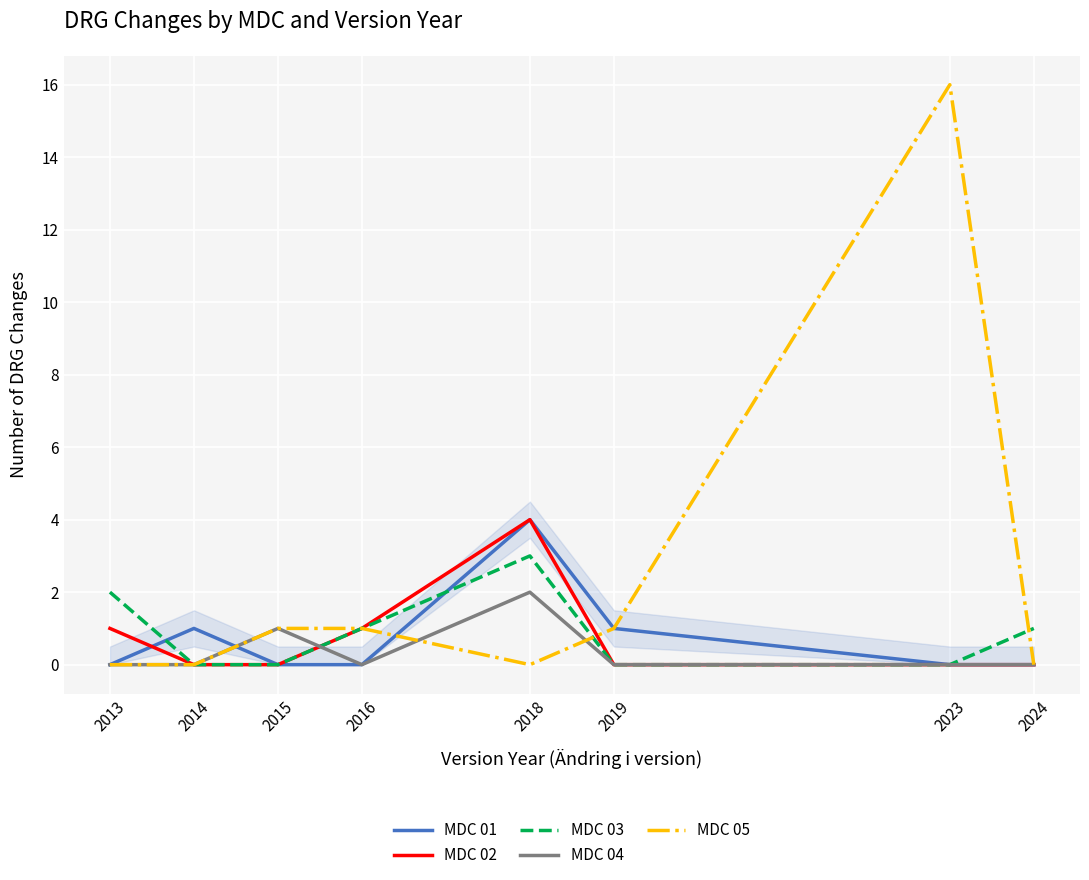

Where do MDC 04 and MDC 05 first cross each other?

2016 and 2018